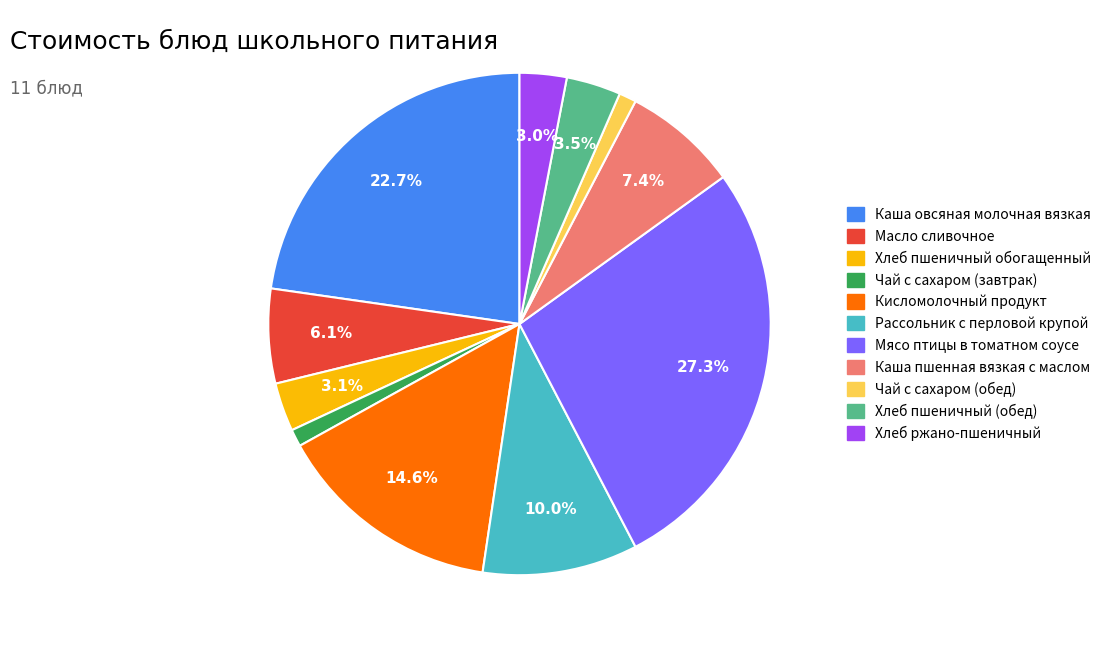

Do Хлеб пшеничный обогащенный and Мясо птицы в томатном соусе together represent more than half of the pie?

No